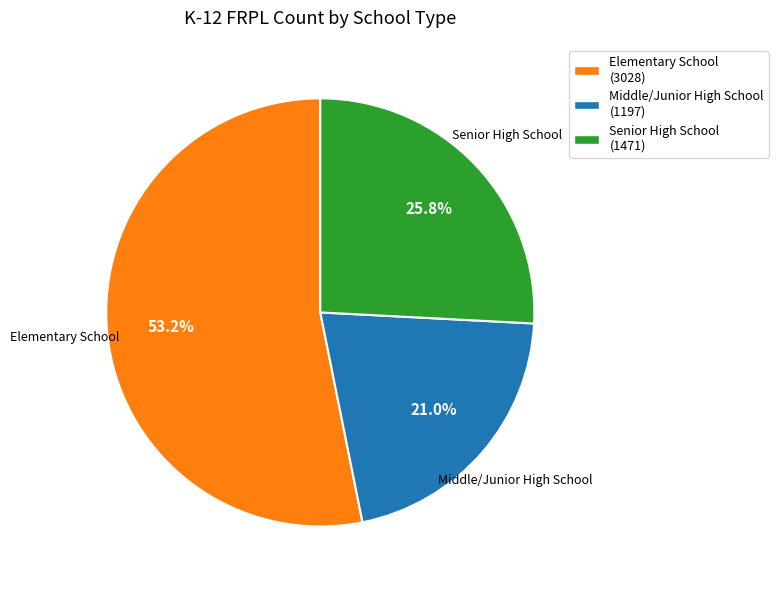

Which category has the biggest portion of the pie?

Elementary School